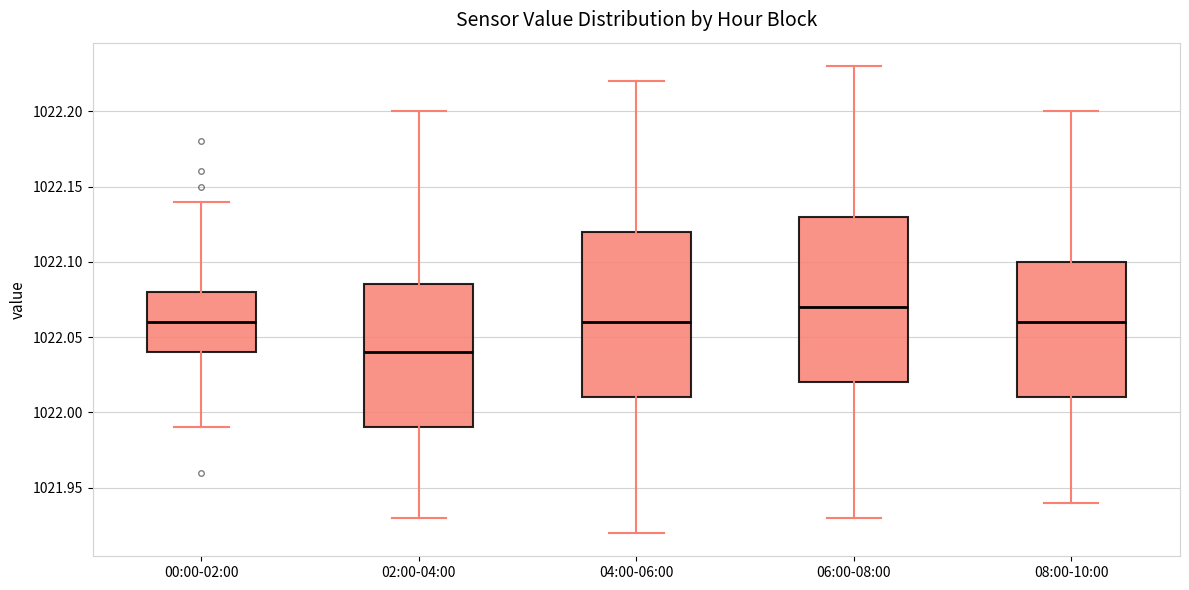

Which box's median line is the lowest?

02:00-04:00